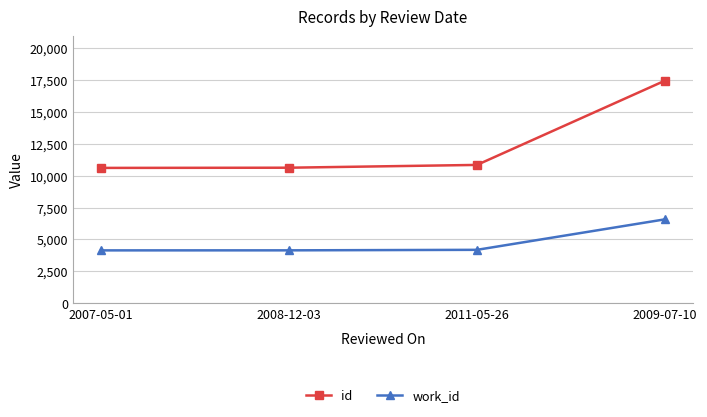

At which category is the sum across all series the highest?

2009-07-10